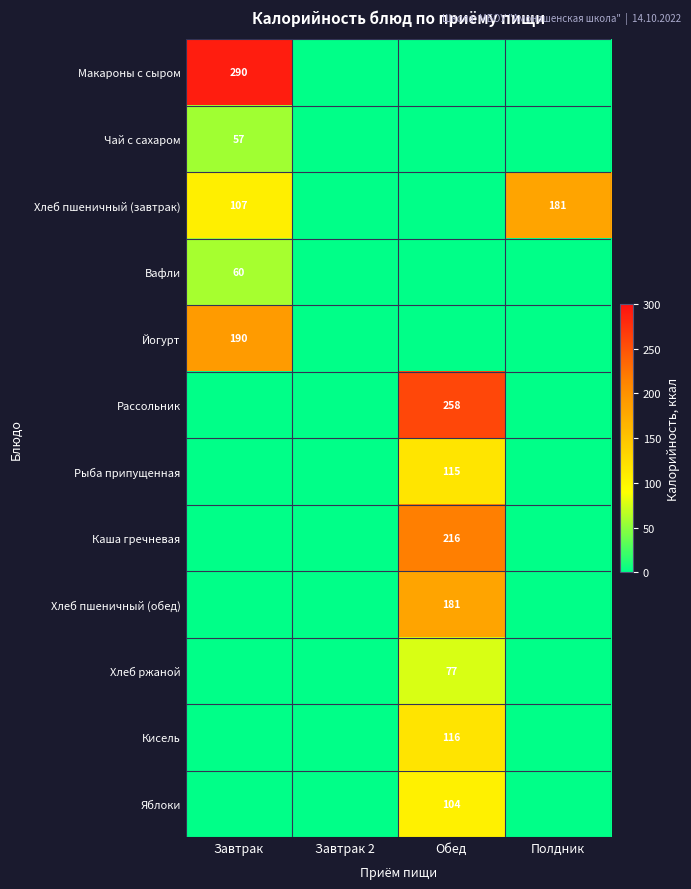

At which category does the chart reach its minimum across all series?

Завтрак 2